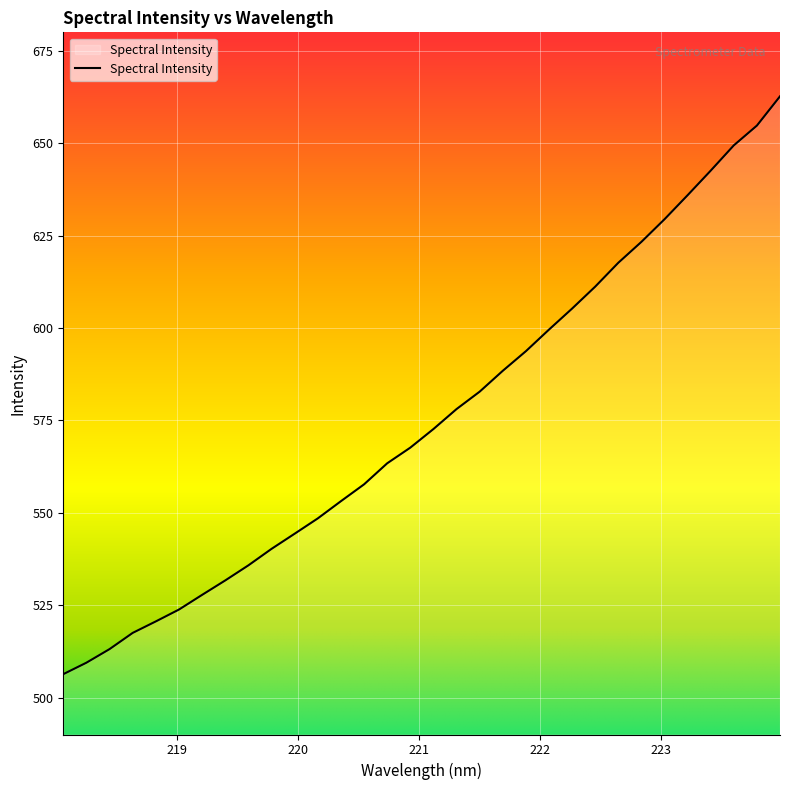

What is the difference between the maximum and minimum values?

156.4